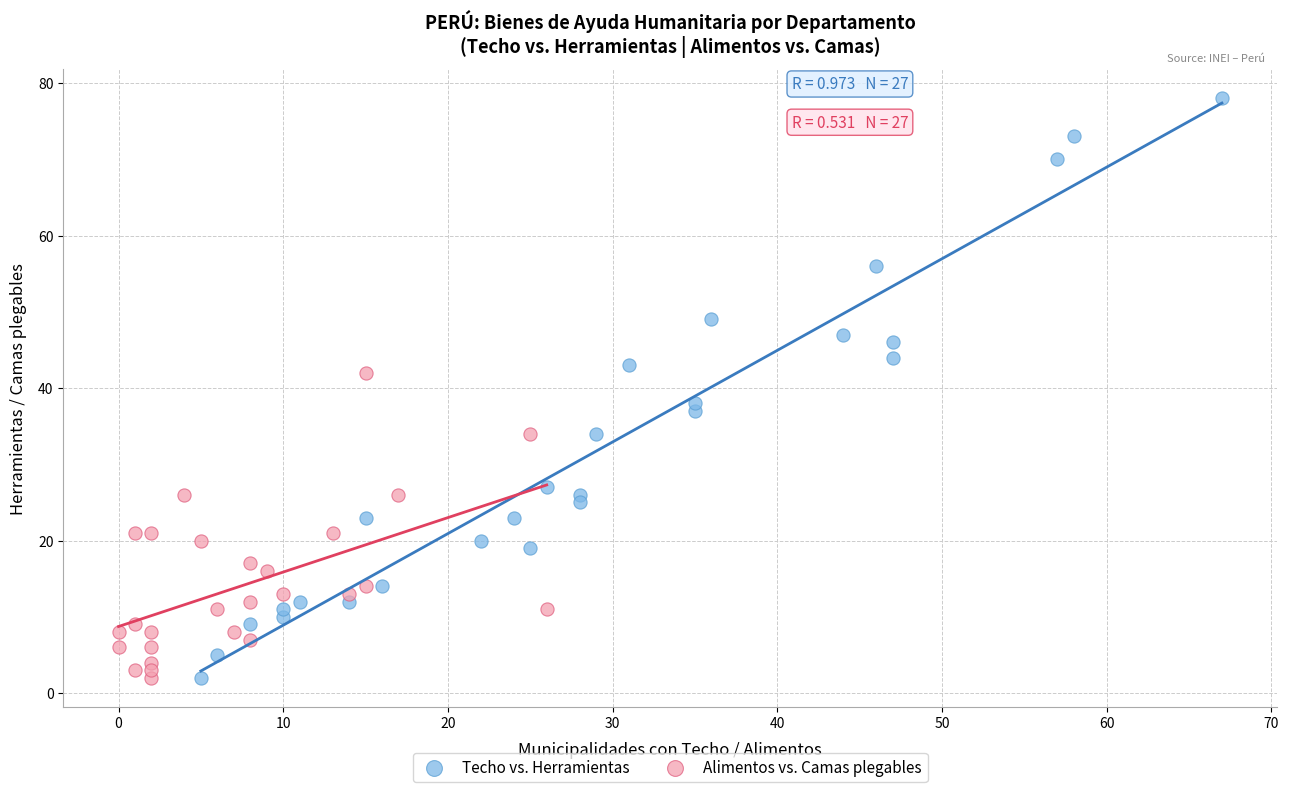

Which series contains the highest Y value?

Techo vs. Herramientas